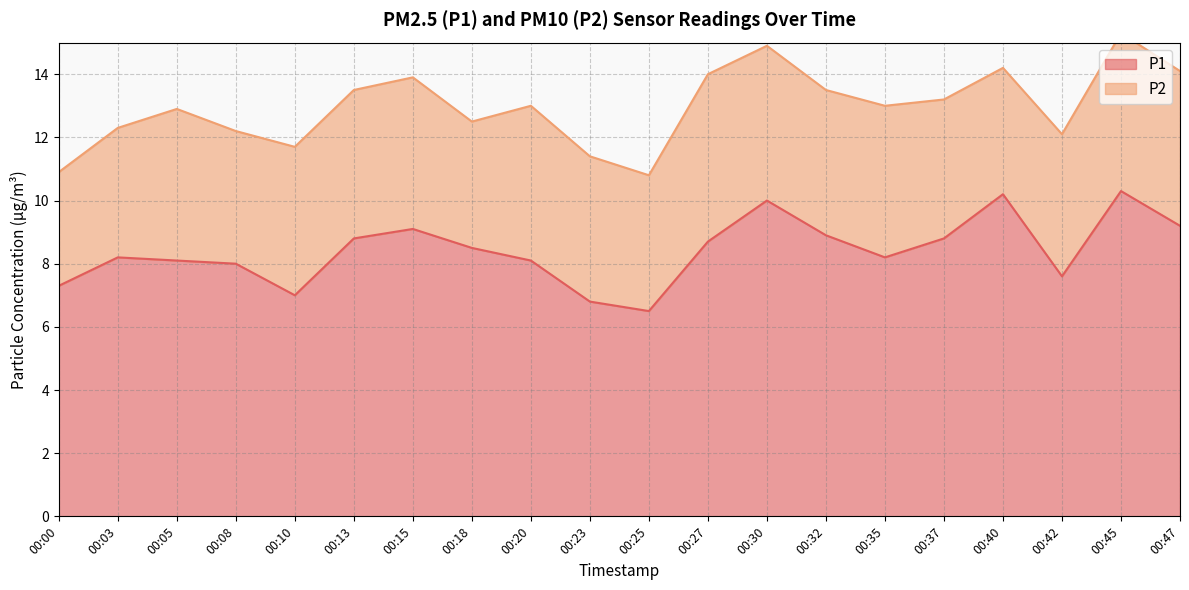

Where does the data first go above 8?

00:03